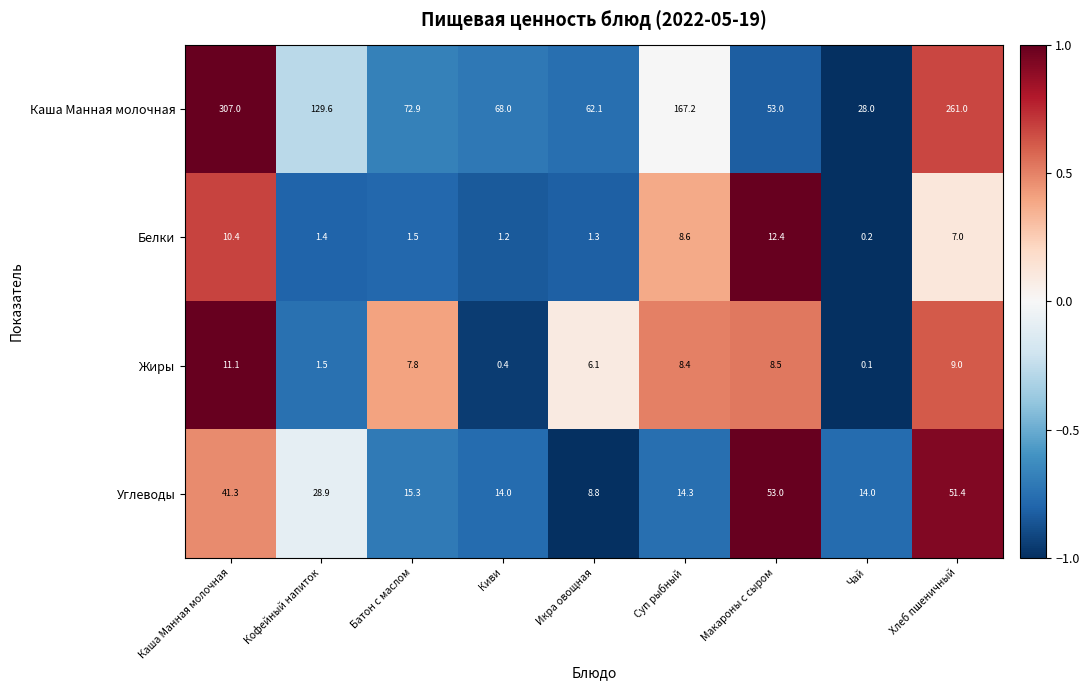

Rank the series at Кофейный напиток from lowest to highest value.

Белки, Жиры, Углеводы, Каша Манная молочная